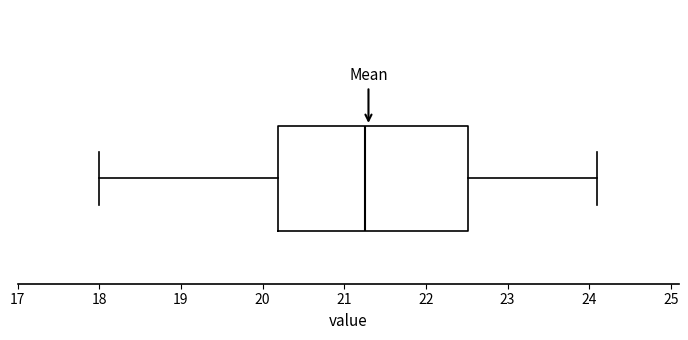

Read this box plot against the x-axis: the position of the median line, the range covered by the box, and the ends of both whiskers. The values are not printed on the chart, so give them approximately, as read against the axis.

median 21.3, box 20.2 to 22.5, whiskers 18.0 to 24.1